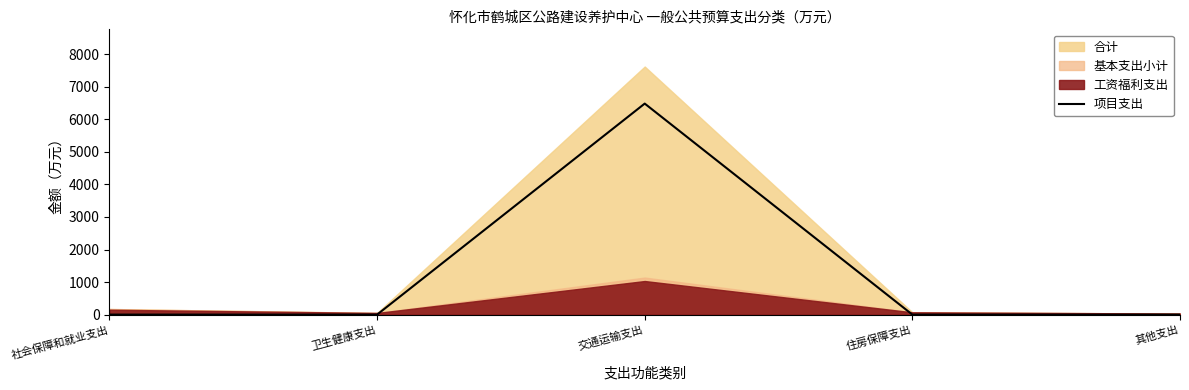

Is it true that the value at 其他支出 is 0.0?

True